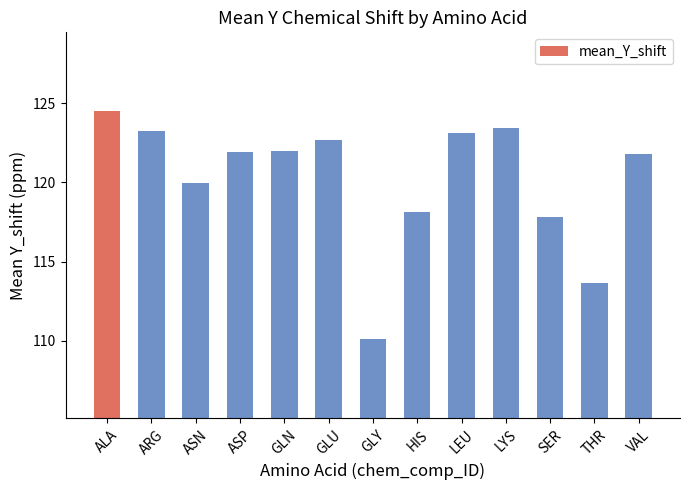

What is the difference between the maximum and minimum values?

14.4